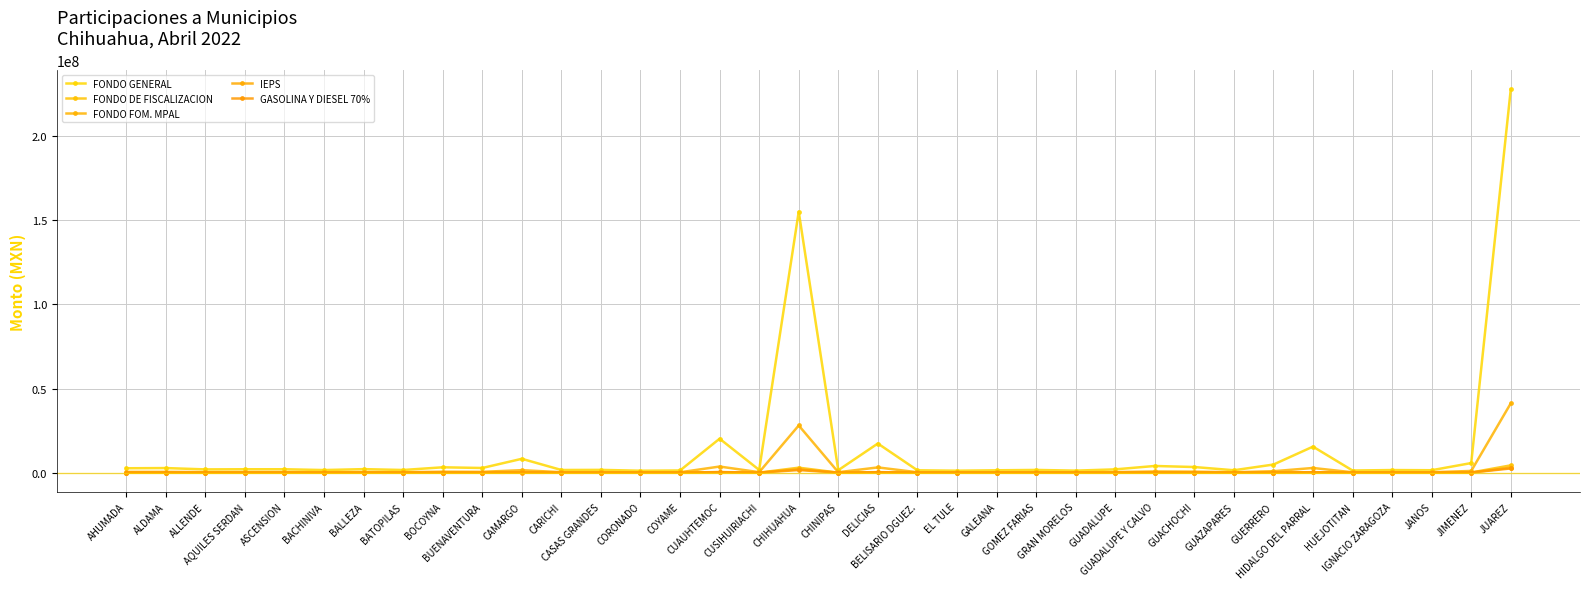

How many series are shown in this chart?

5